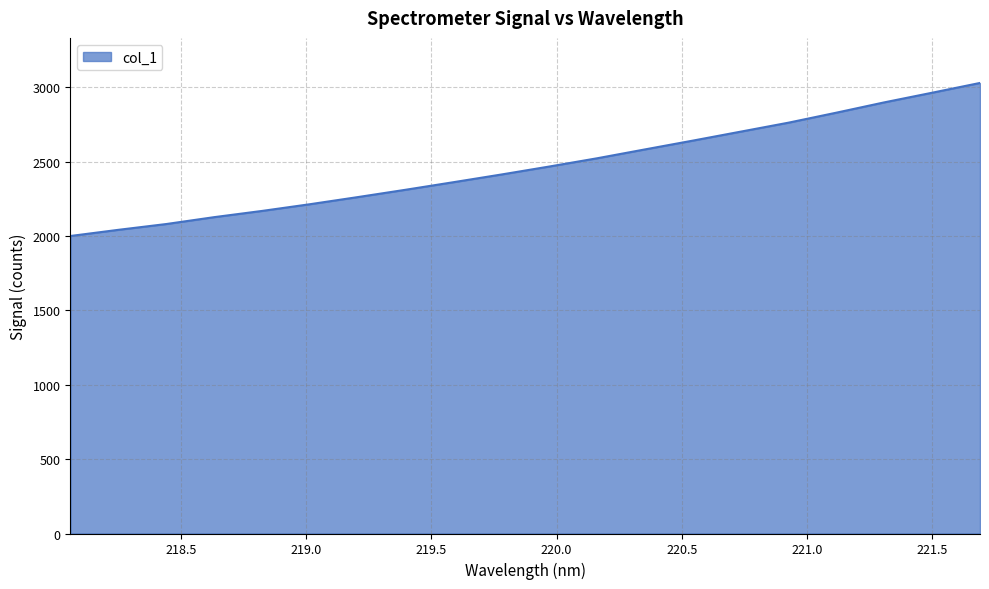

What is the maximum value shown in the chart?

3028.6